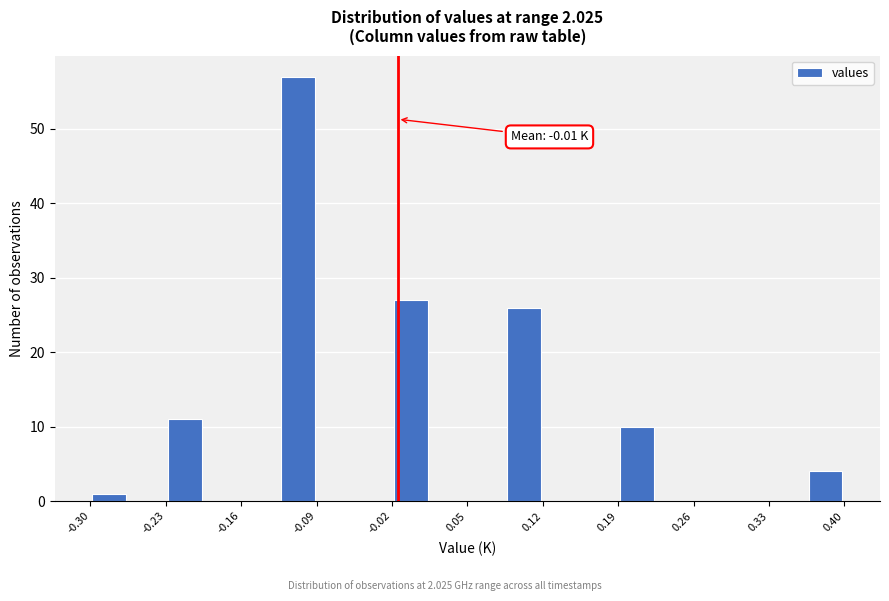

Around what value on the x-axis is the tallest bar? Give the approximate position of its centre, as read against the axis.

-0.11